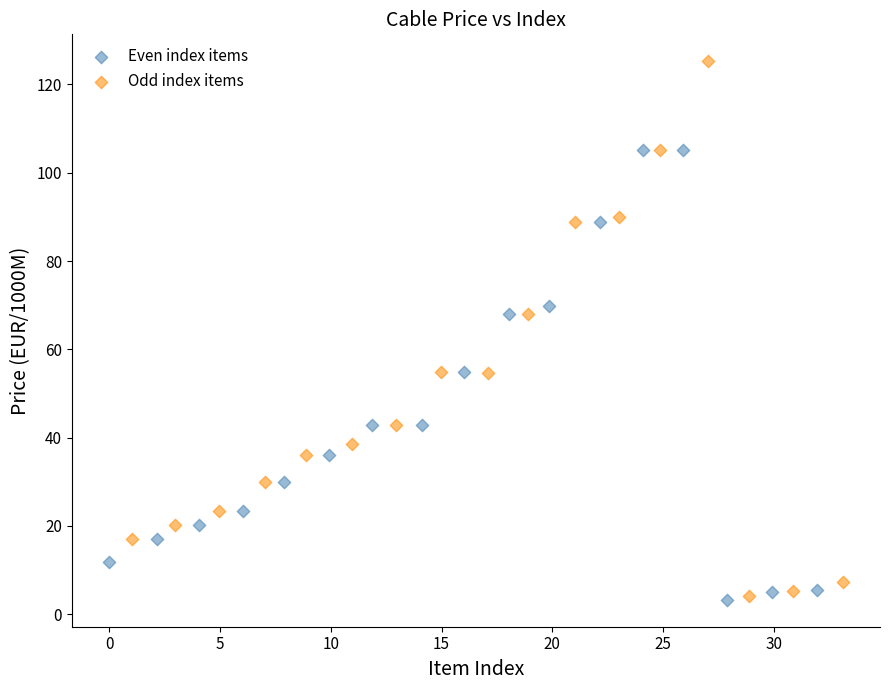

What are all the series names shown in the legend?

Even index items, Odd index items